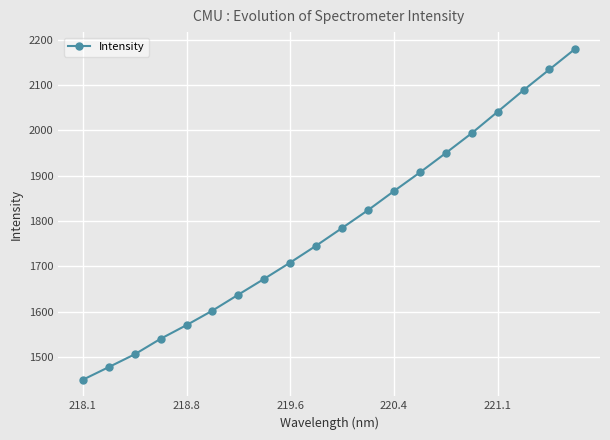

True or false: there are more than 0 points higher than both neighbors.

False